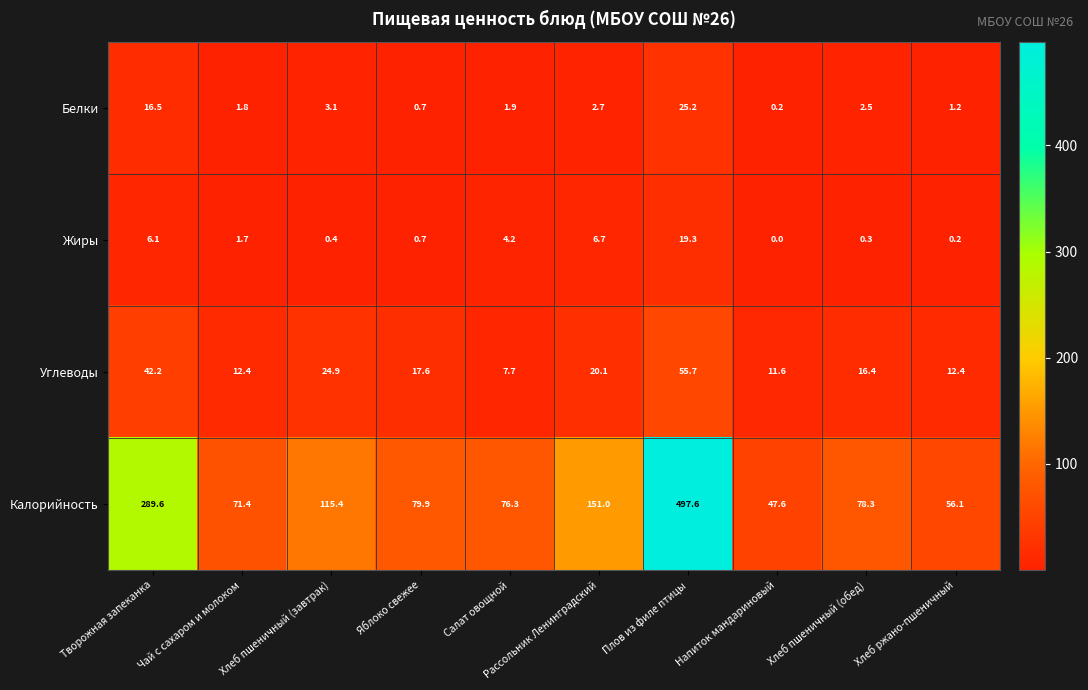

Rank the series at Хлеб пшеничный (завтрак) from highest to lowest value.

Калорийность, Углеводы, Белки, Жиры